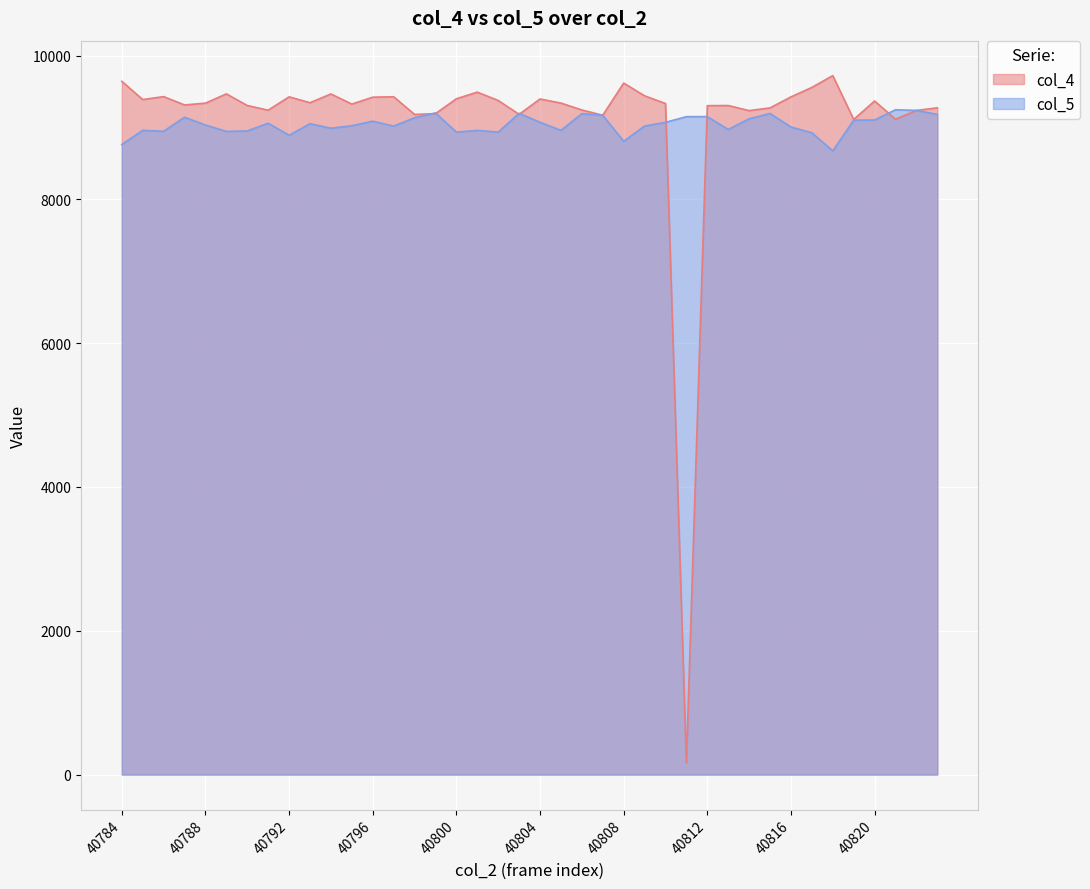

List the series in order of their peak value, lowest first.

col_5, col_4